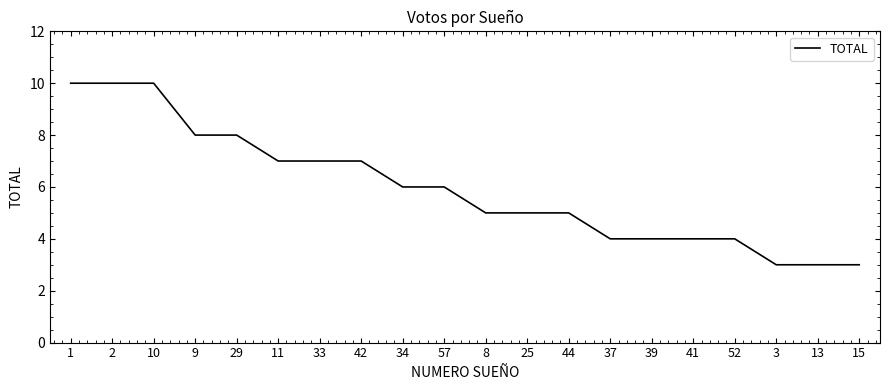

What is the minimum value shown in the chart?

3